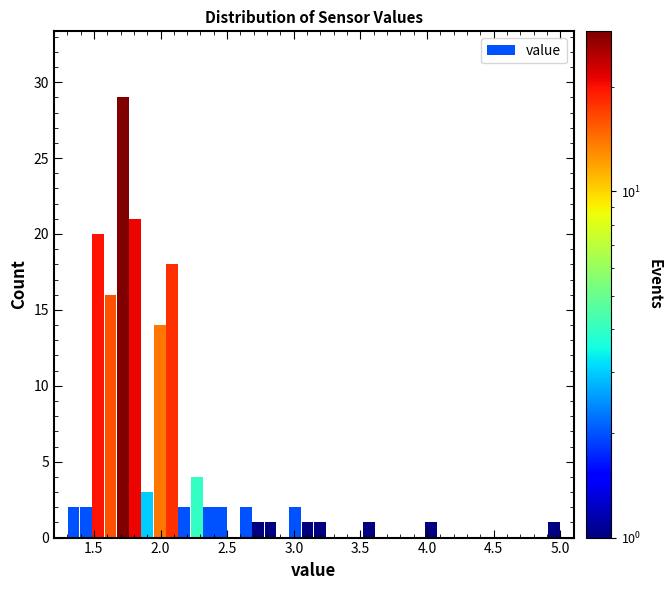

Around what value on the x-axis is the tallest bar? Give the approximate position of its centre, as read against the axis.

1.70